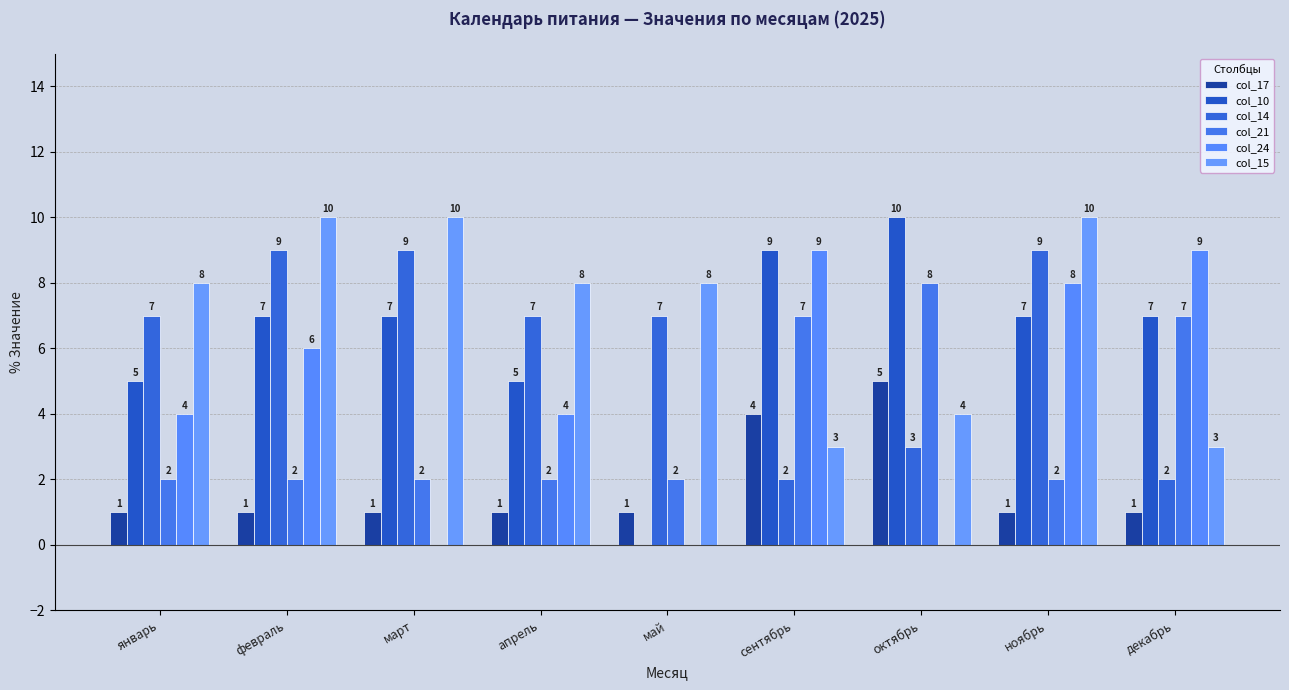

How many series are shown in this chart?

6